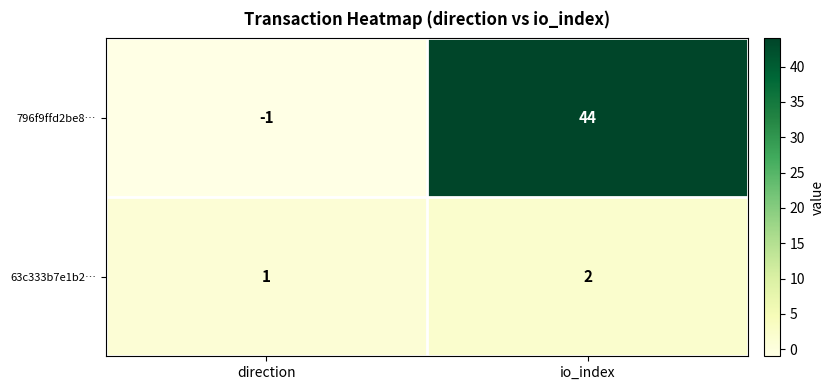

The 63c333b7e1b2… series shows 1 at io_index. True or false?

False